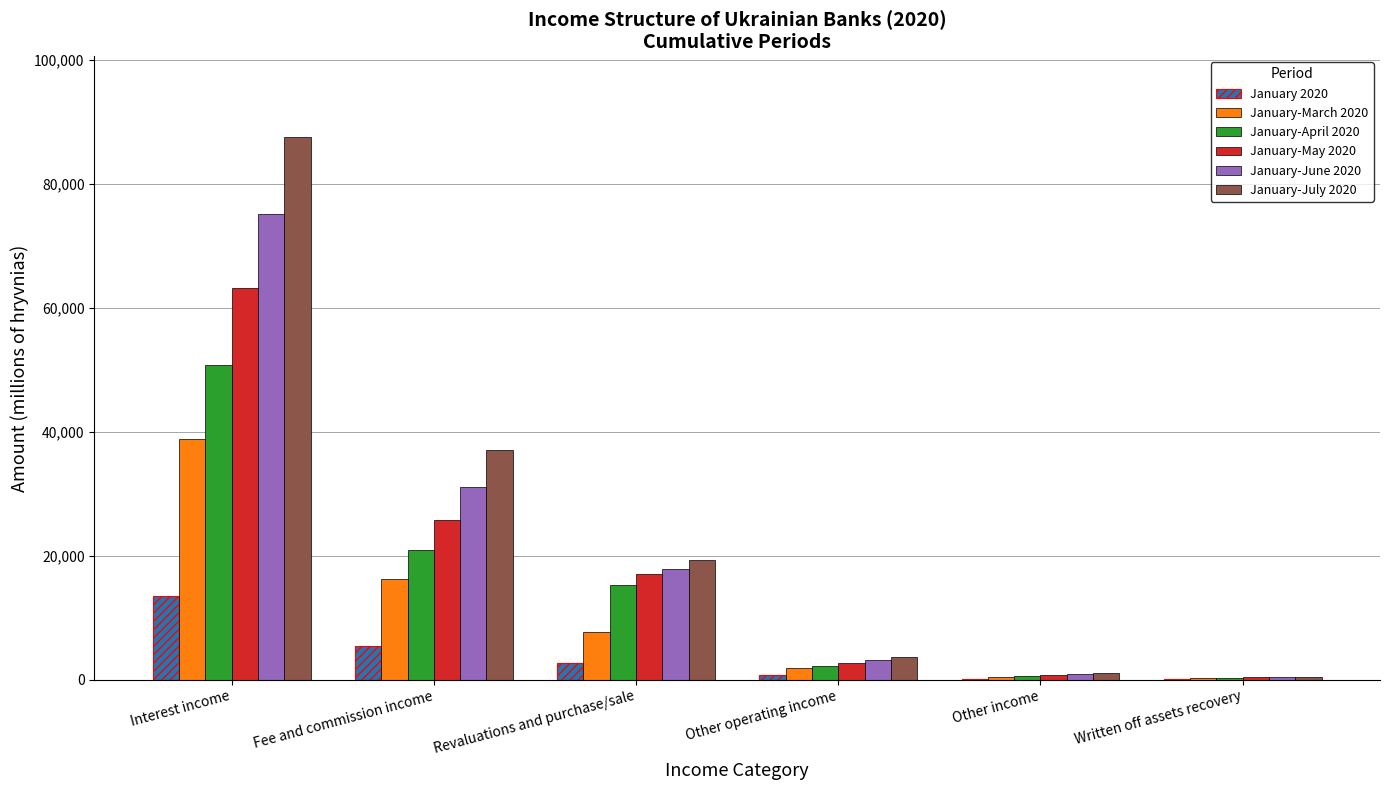

How many groups of bars are there?

6